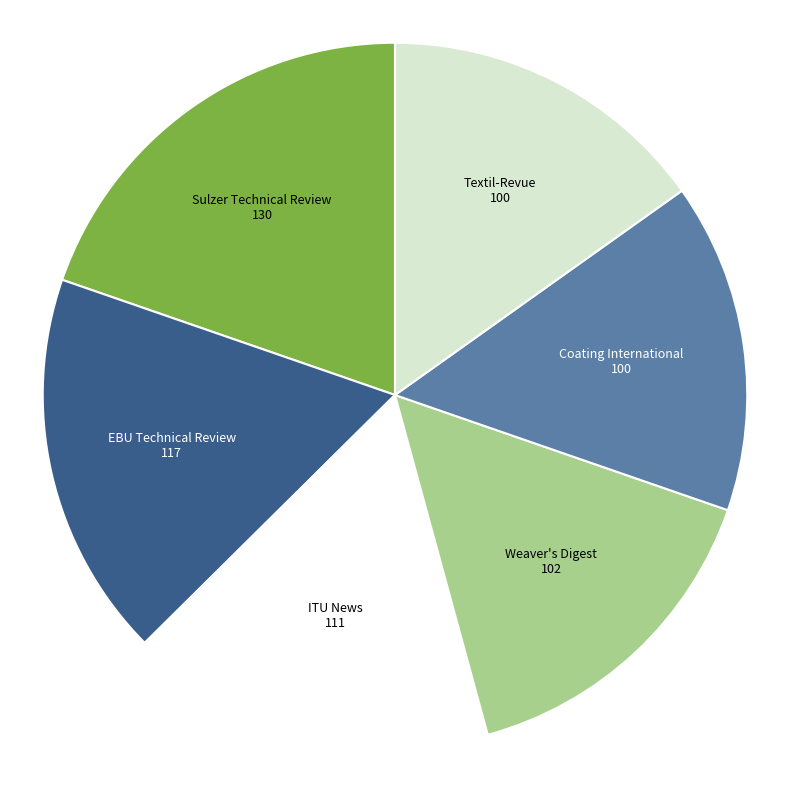

Do ITU News and EBU Technical Review together represent more than half of the pie?

No